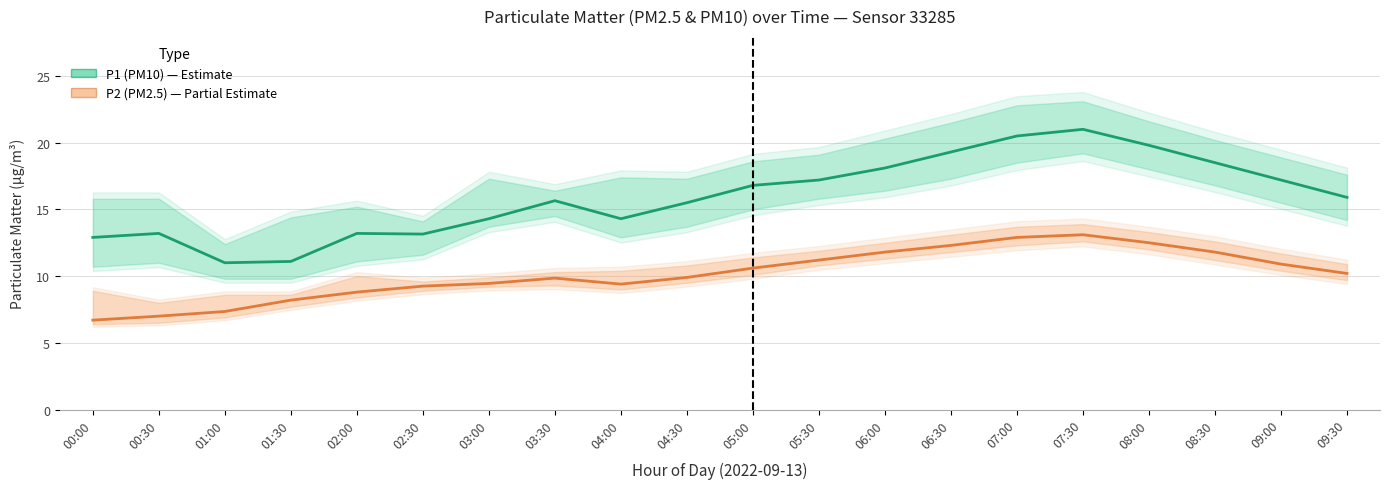

What is the greatest value displayed?

21.0